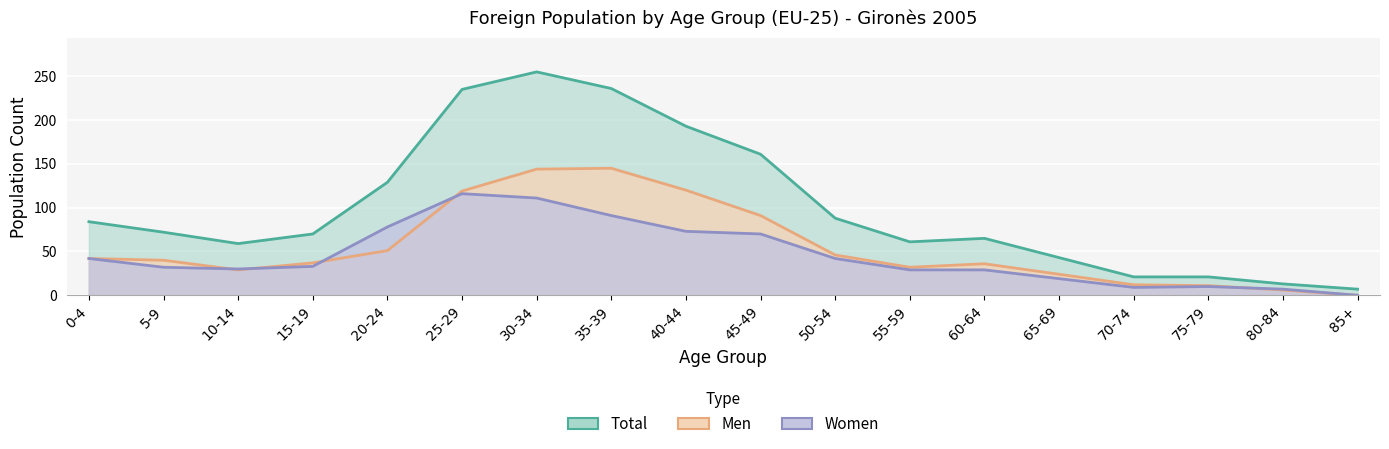

What is the total value across all series at 40-44?

386